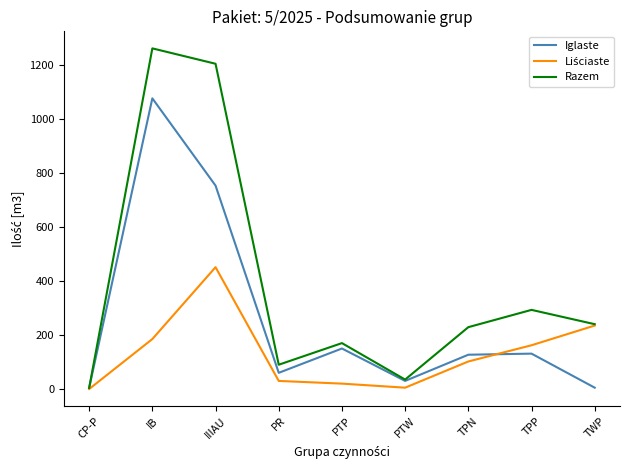

At which category is the sum across all series the highest?

IB